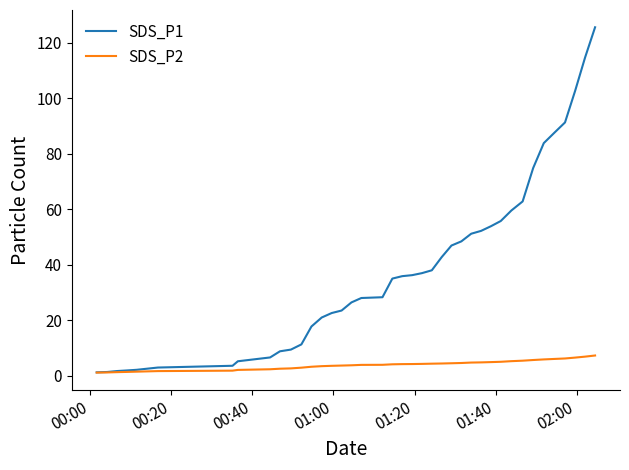

Which series has the largest total across all categories?

SDS_P1